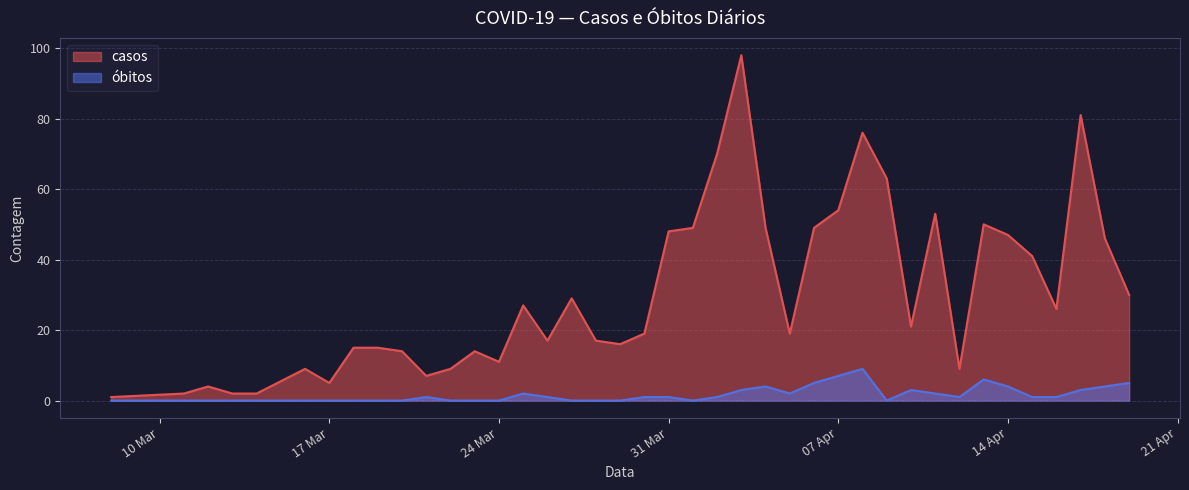

At how many categories does at least one series exceed 35?

15